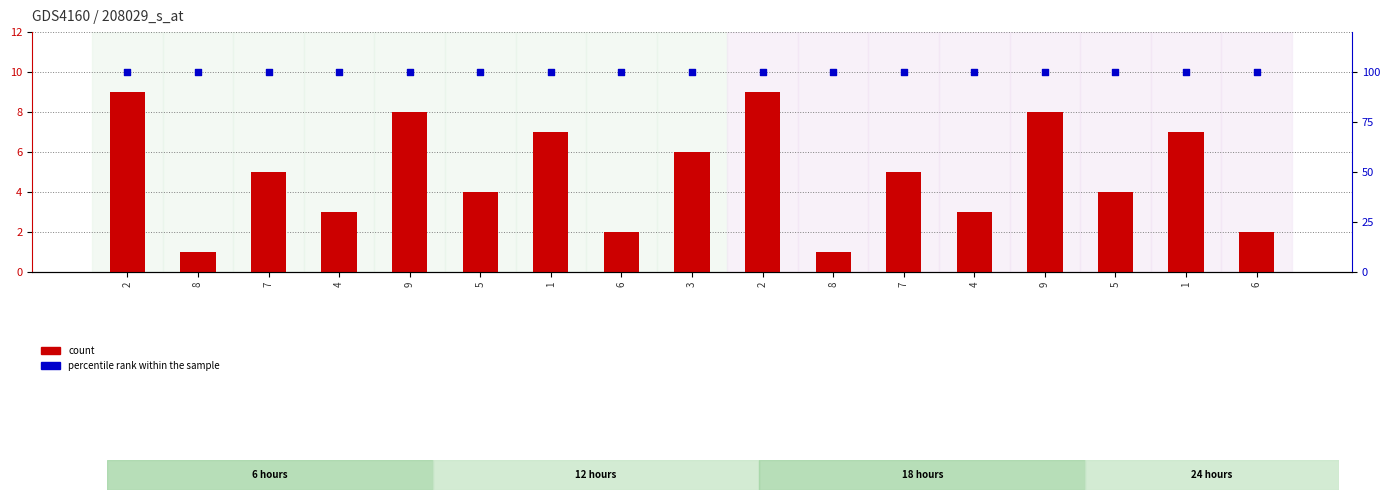

Which series contains the highest Y value?

percentile rank within the sample